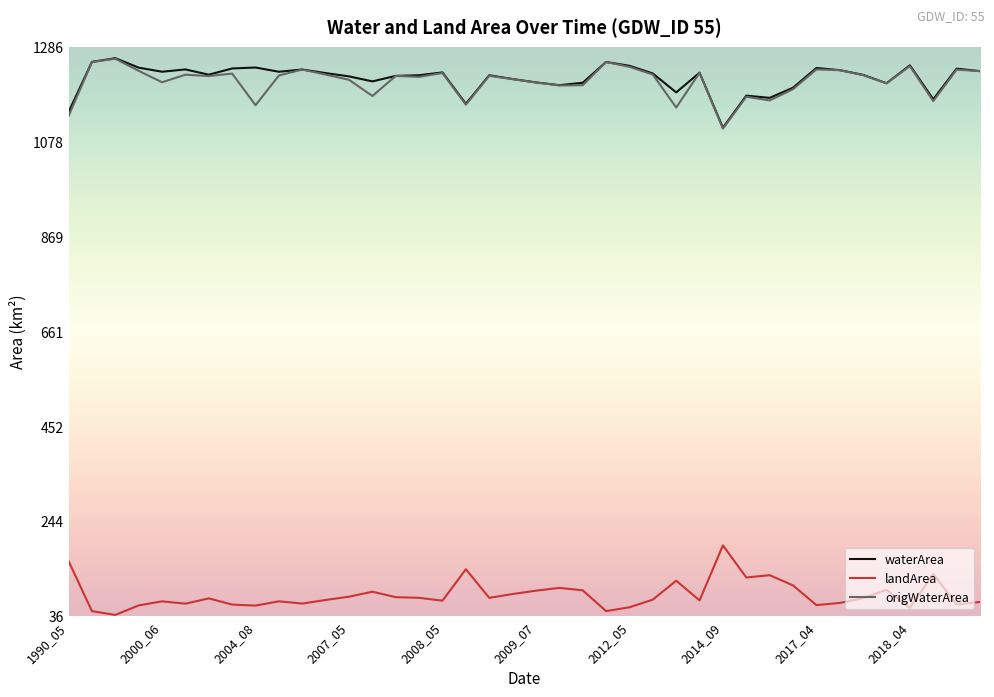

What is the highest value of the origWaterArea series?

1259.7